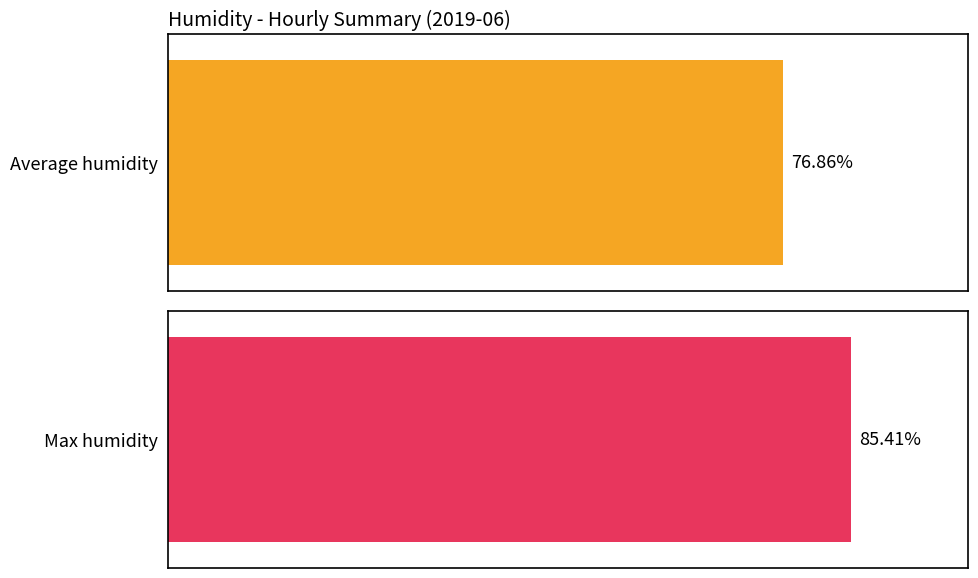

Which series has the widest spread of values?

Average humidity